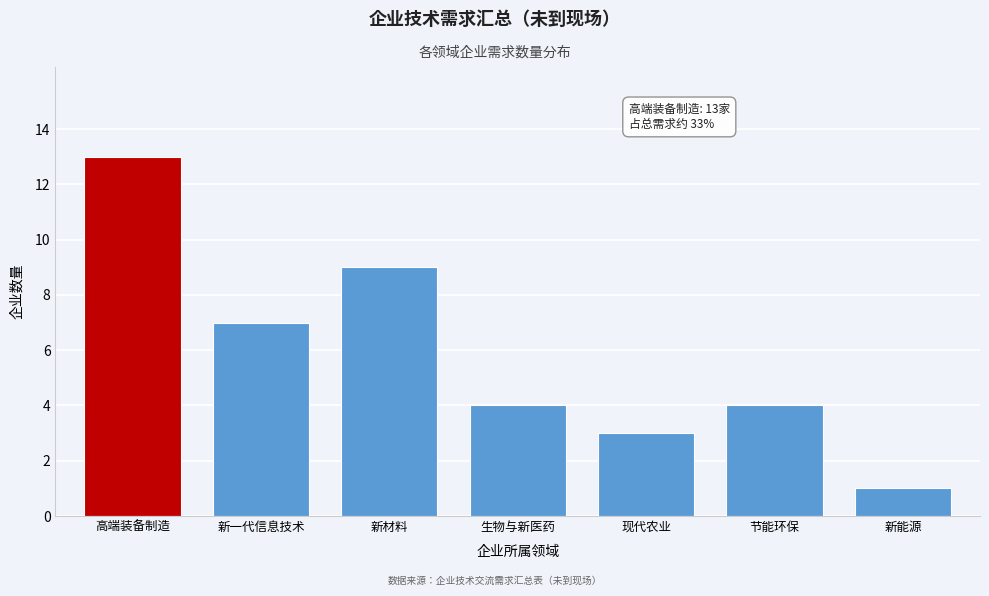

Reading right to left, what are all the values shown in this chart?

新能源=1	节能环保=4	现代农业=3	生物与新医药=4	新材料=9	新一代信息技术=7	高端装备制造=13